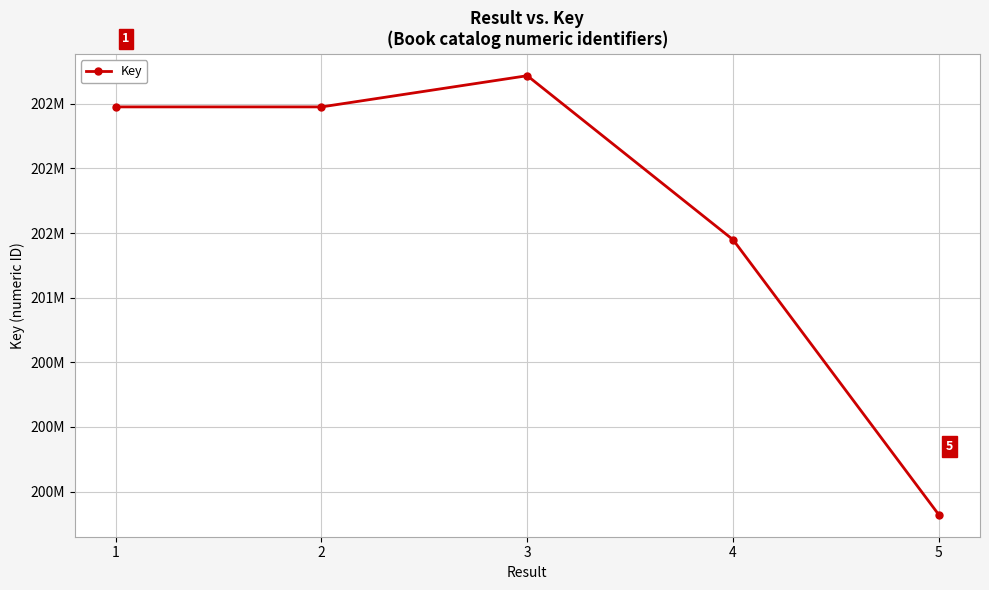

What is the approximate value at 2, to the nearest 100?

202476100